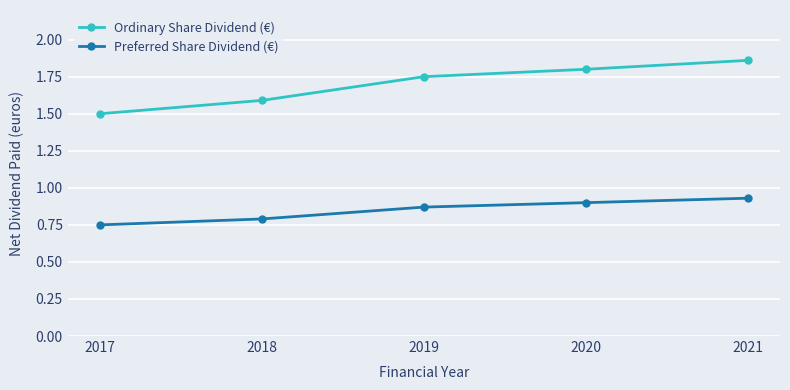

True or false: Ordinary Share Dividend (€) and Preferred Share Dividend (€) intersect in this chart.

False